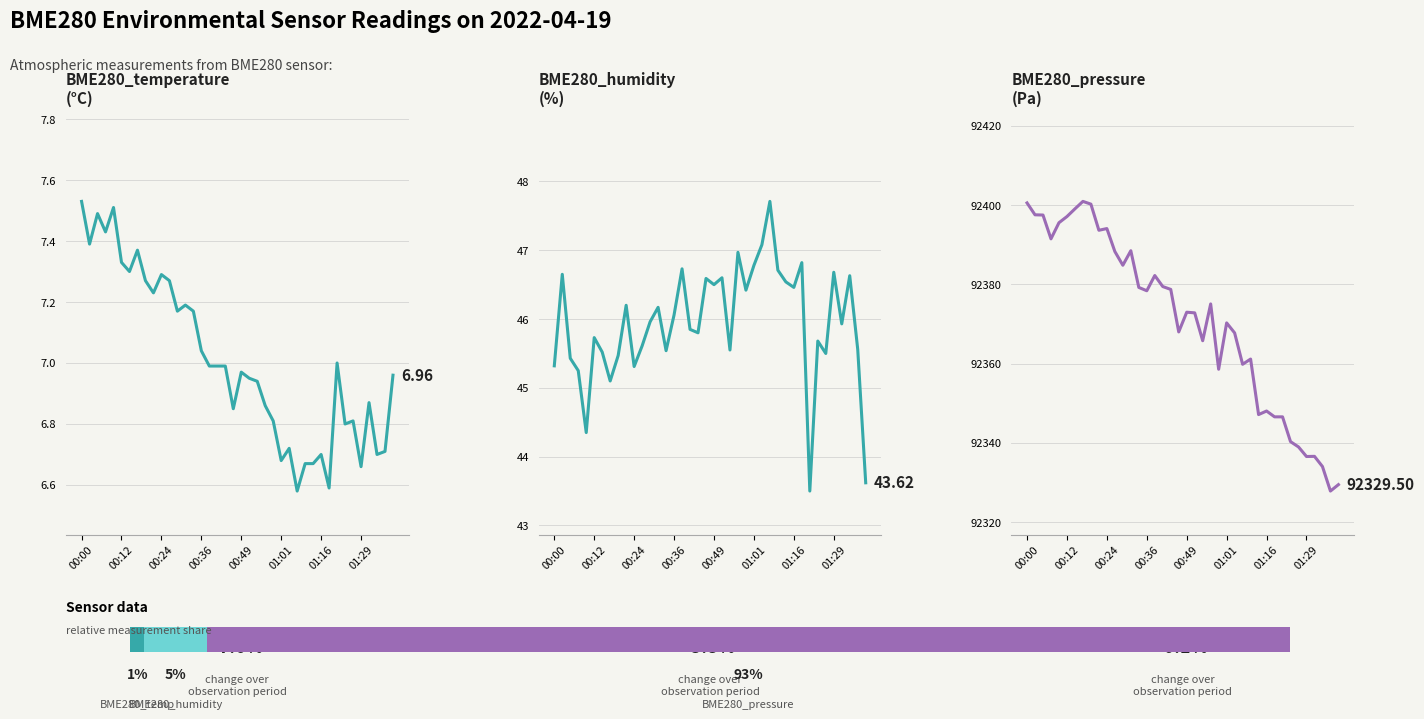

True or false: BME280_pressure has a value of 50626.9 at 00:24.

False